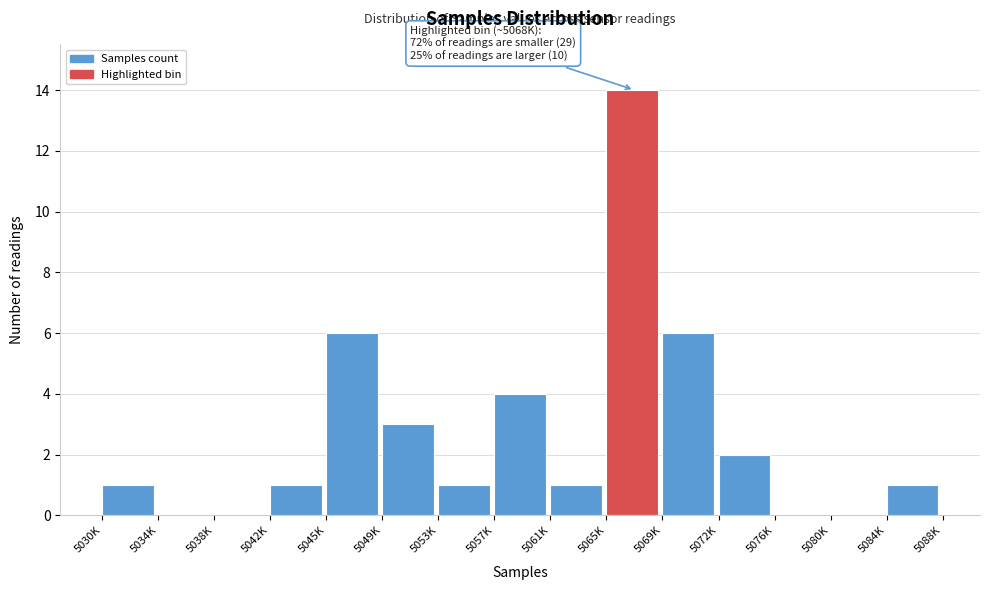

Reading left to right, transcribe all the data shown in this chart.

5030K=1	5034K=0	5038K=0	5042K=1	5045K=6	5049K=3	5053K=1	5057K=4	5061K=1	5065K=14	5069K=6	5072K=2	5076K=0	5080K=0	5084K=1